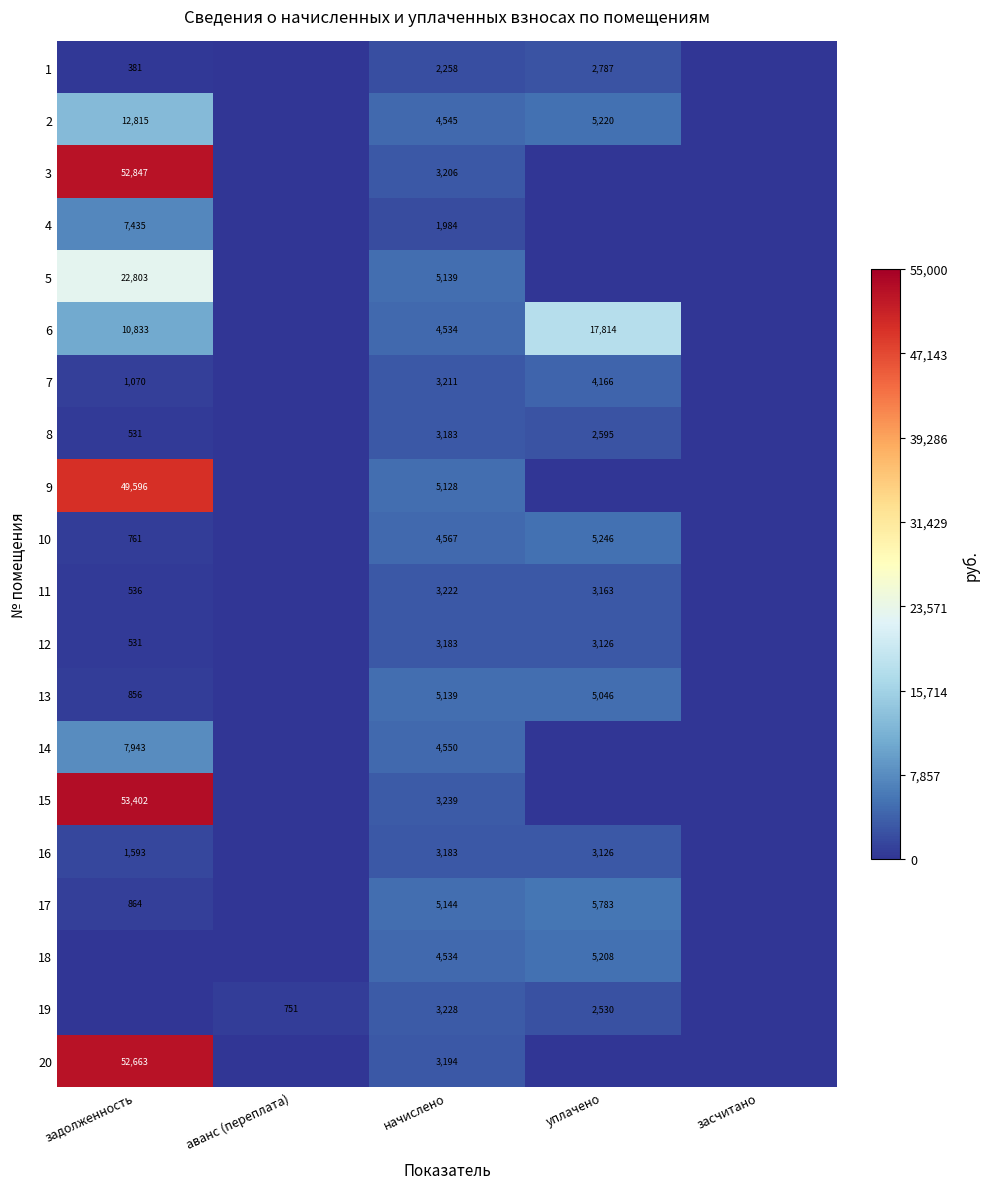

The 20 series shows 52663 at задолженность. True or false?

True